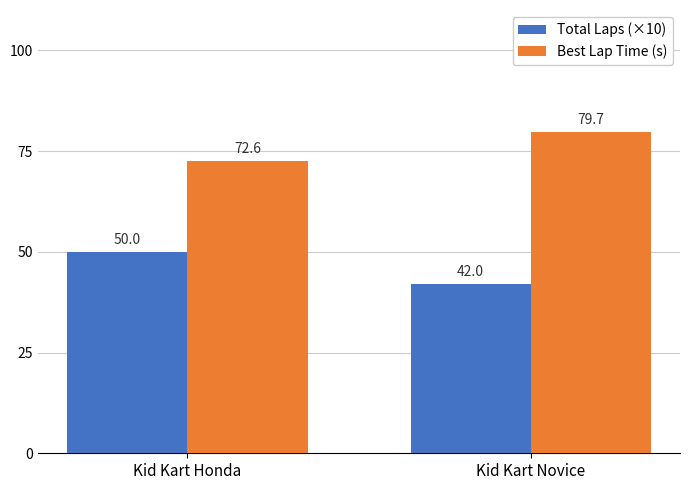

Reading left to right, extract all data points from this chart.

Total Laps (×10): Kid Kart Honda=50.0	Kid Kart Novice=42.0
Best Lap Time (s): Kid Kart Honda=72.6	Kid Kart Novice=79.7